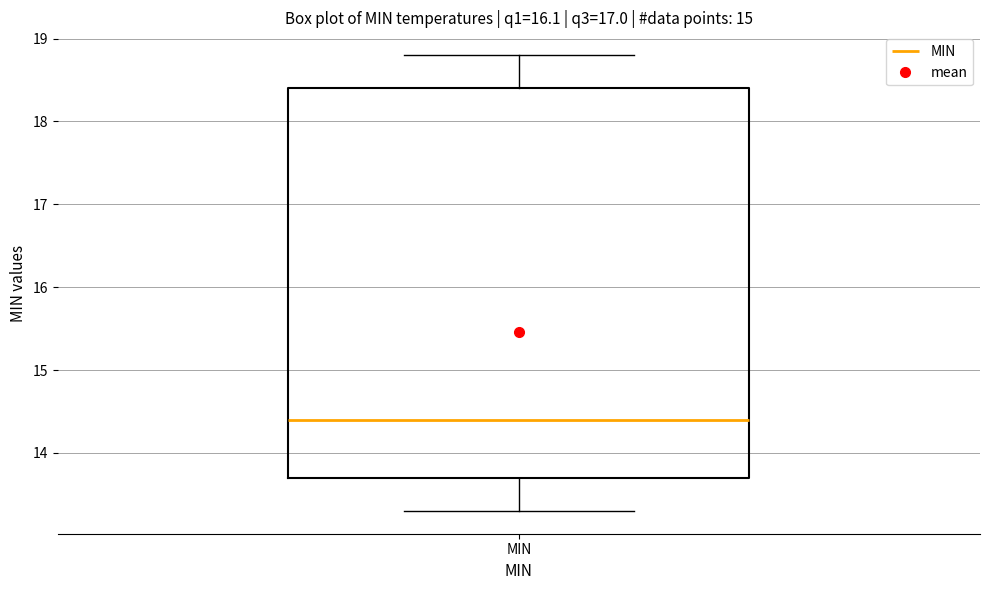

Transcribe this box plot: give where the median line is, the range the box spans, and where the two whiskers end, as read against the y-axis. The values are not printed on the chart, so give them approximately, as read against the axis.

median 14.4, box 13.7 to 18.4, whiskers 13.3 to 18.8